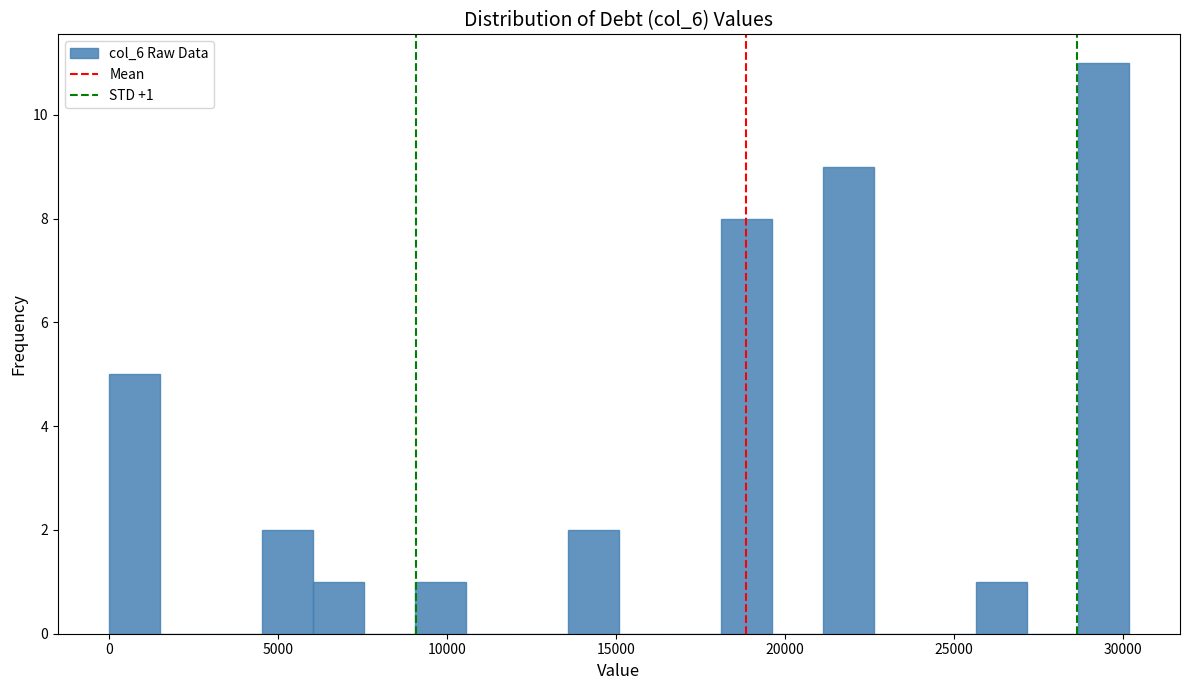

Around what value on the x-axis is the tallest bar? Give the approximate position of its centre, as read against the axis.

29500